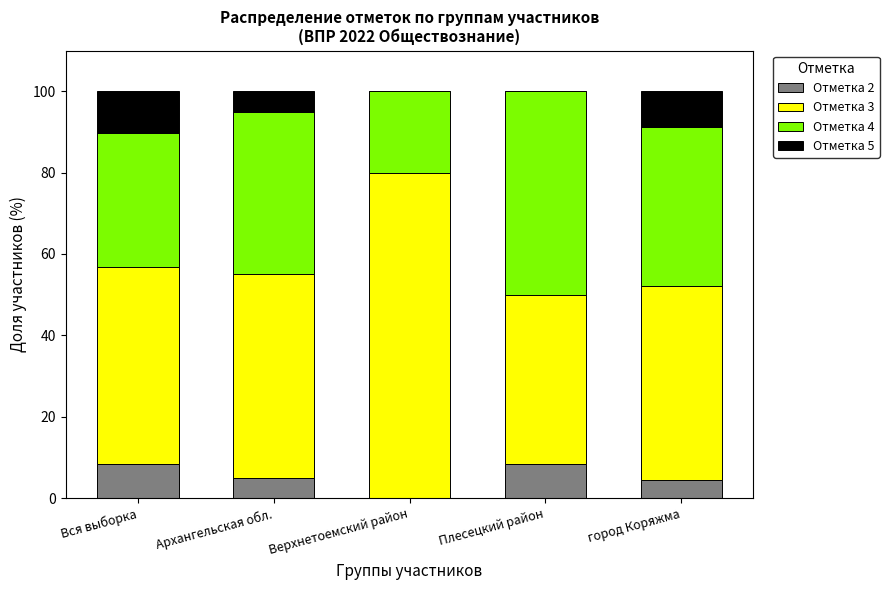

The Отметка 2 series shows 5.8 at Верхнетоемский район. True or false?

False